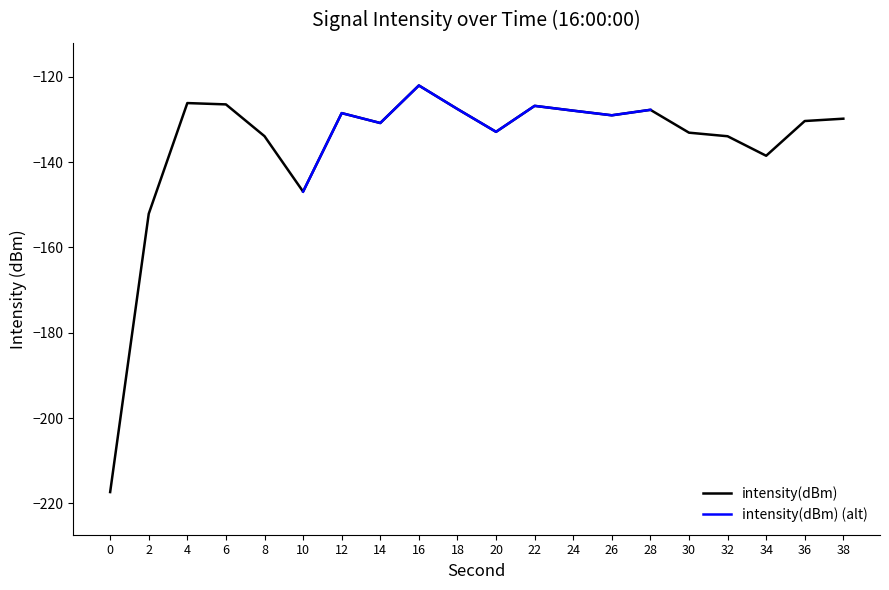

True or false: there are more than 2 points higher than both neighbors.

True